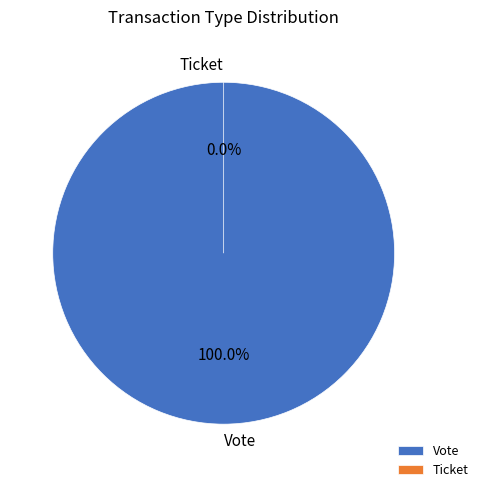

Does Ticket represent more than half of the total?

No